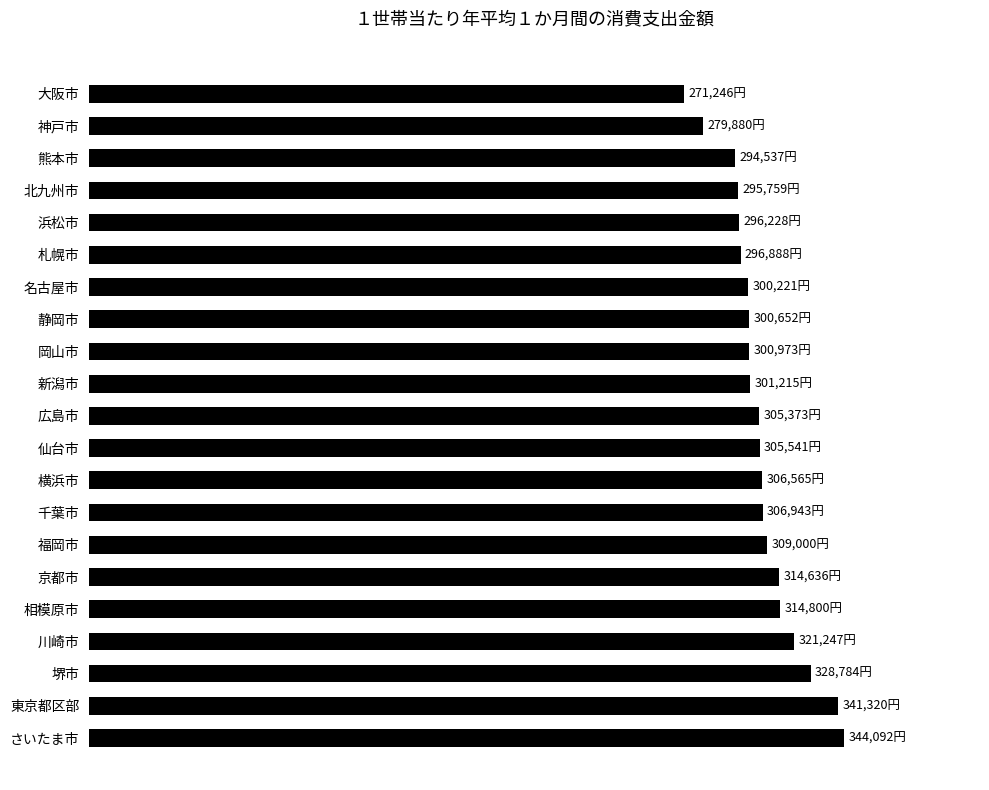

Where is the data nearest to the value 307669?

7